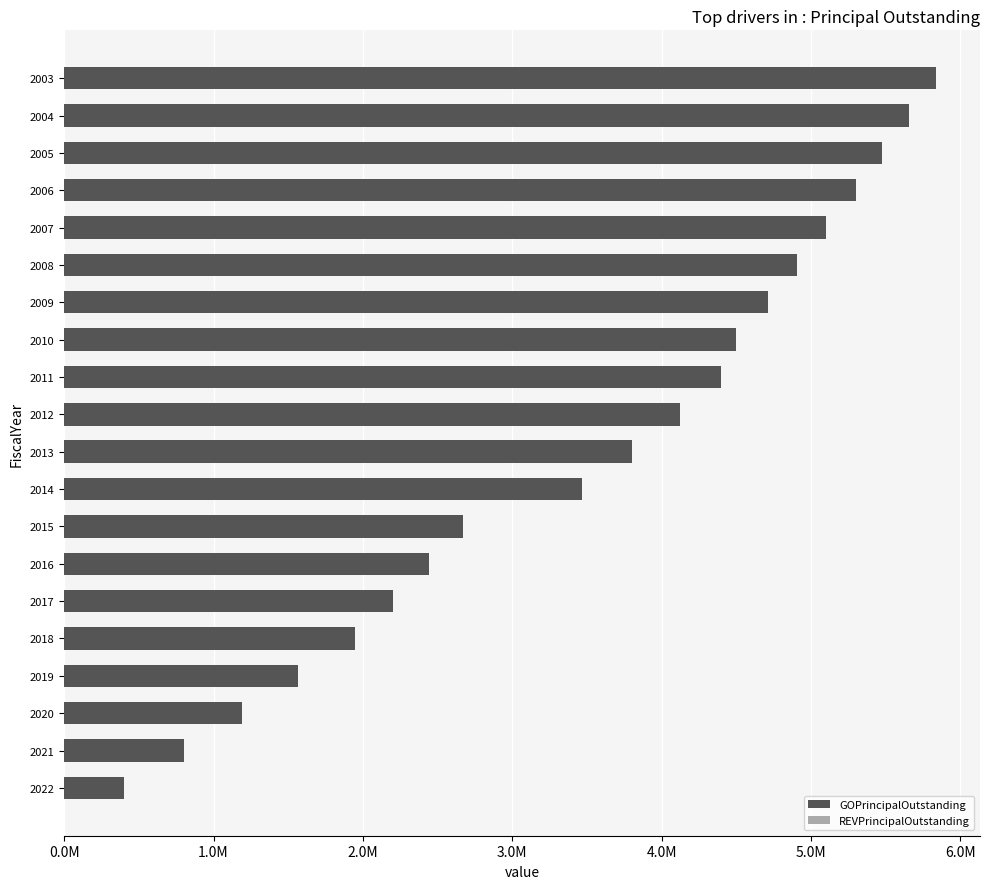

Are the bars horizontal?

Yes